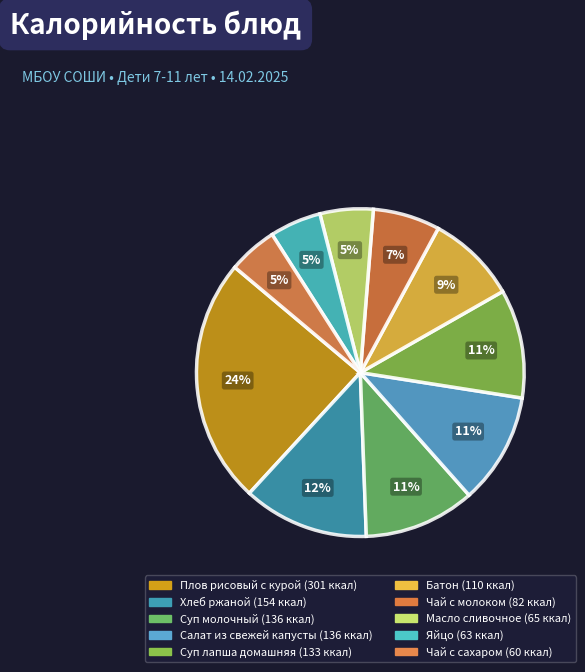

How many slices are in this pie chart?

10